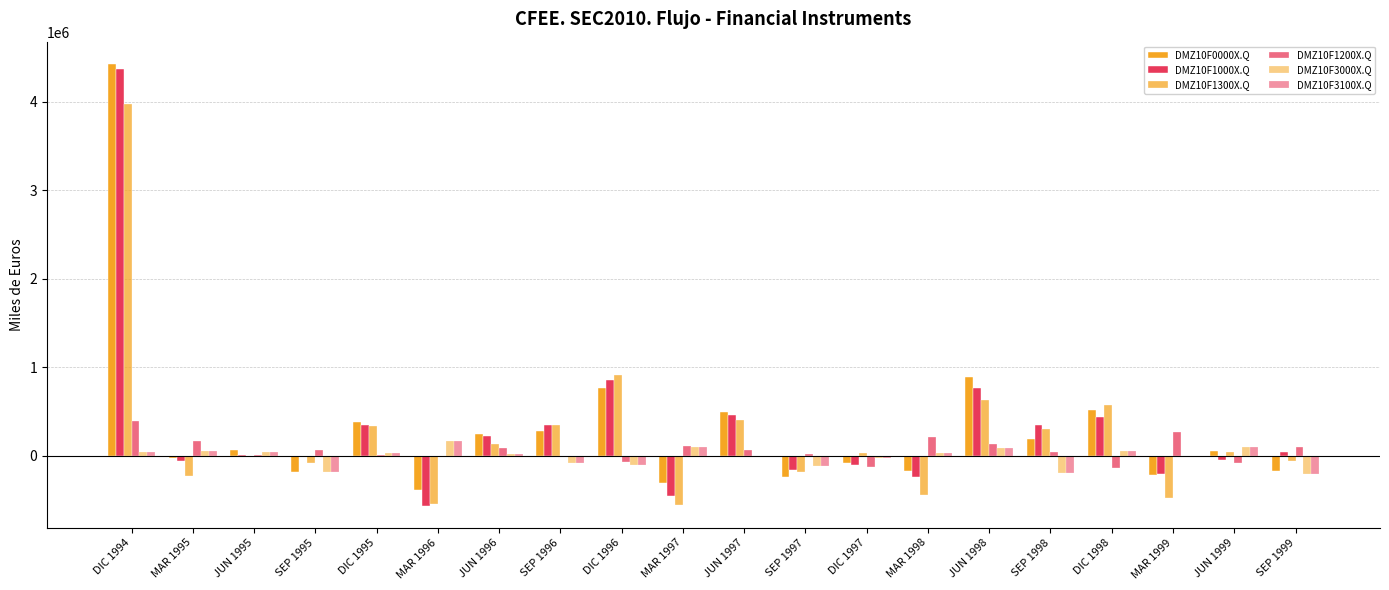

How many distinct data groups are displayed?

6